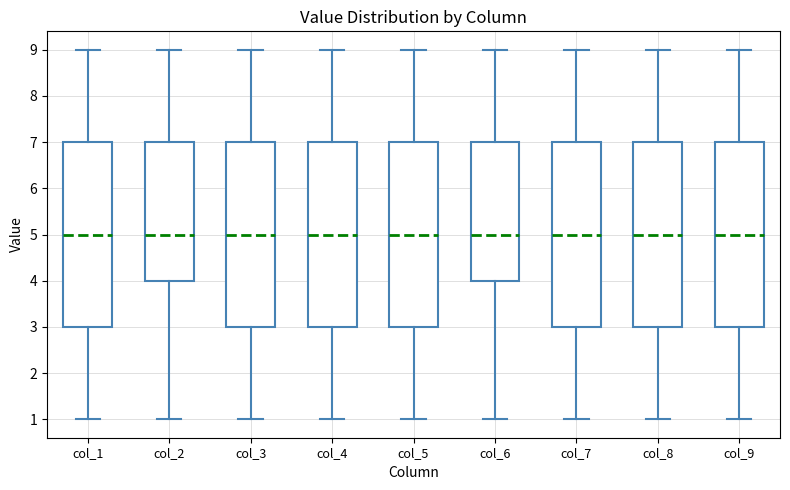

Where does the lower whisker of the box for col_7 end on the y-axis? The values are not printed on the chart, so give them approximately, as read against the axis.

1